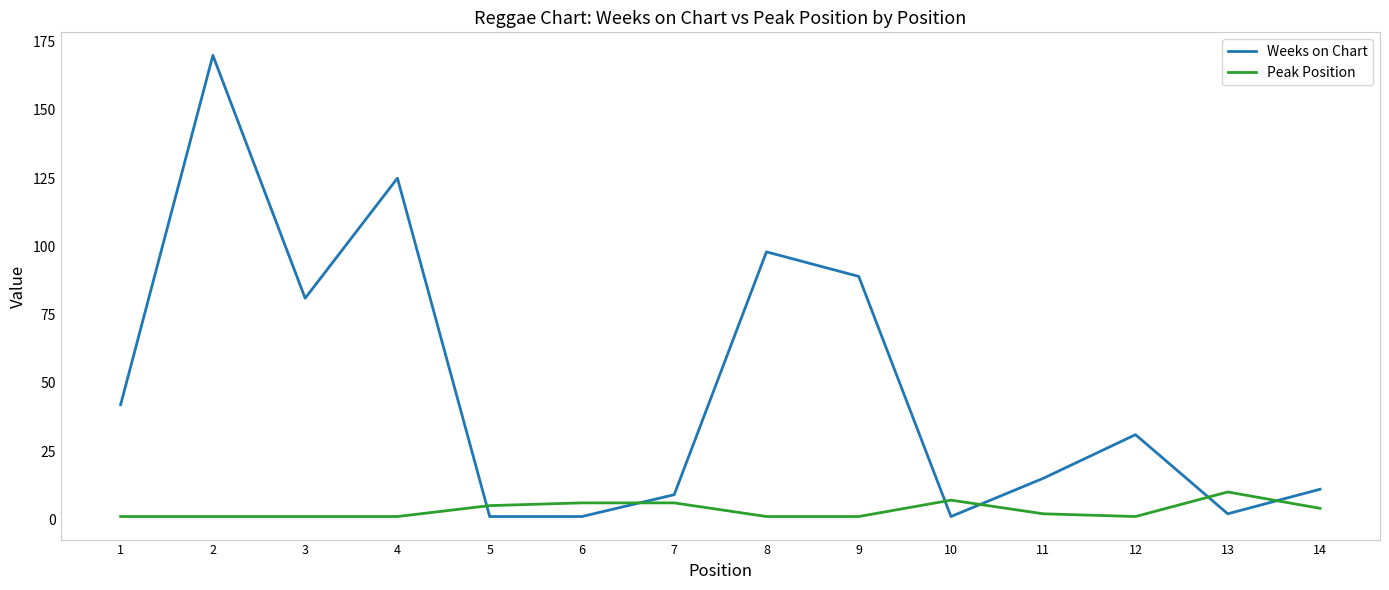

True or false: Peak Position and Weeks on Chart intersect in this chart.

True